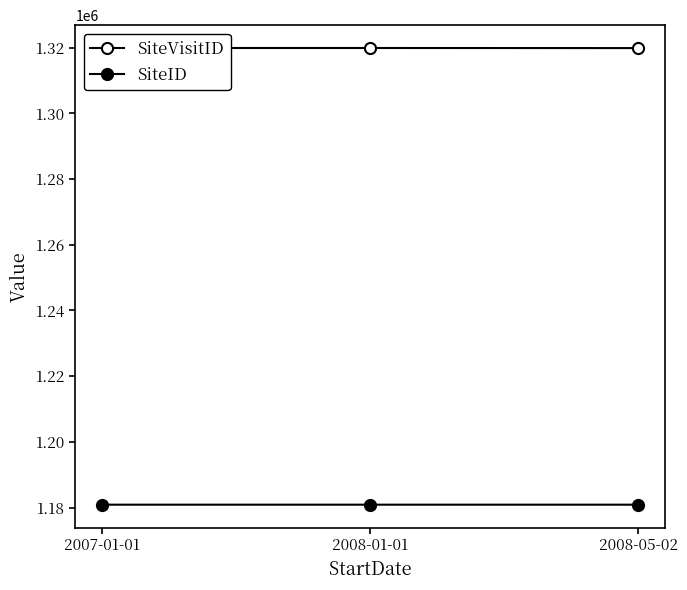

Between 2008-05-02 and 2007-01-01, which is larger?

2007-01-01